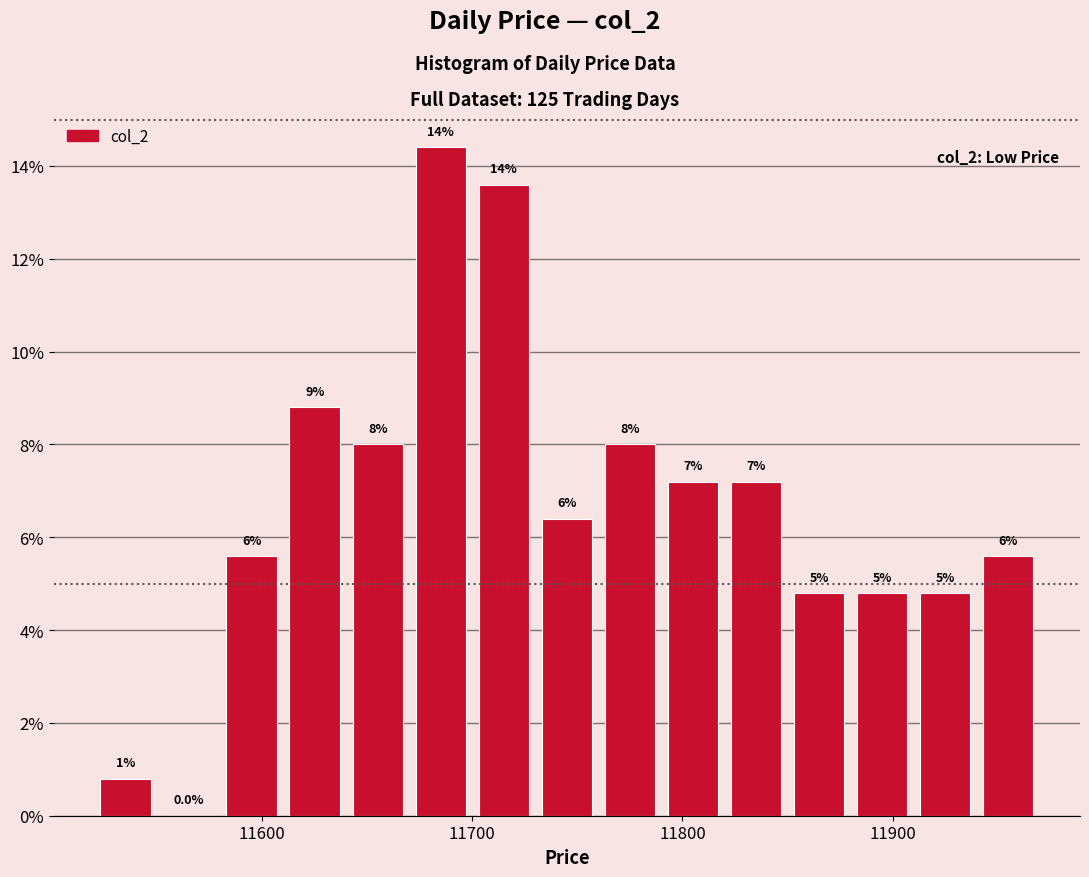

Read against the x-axis, roughly where is the centre of the tallest bar?

11690